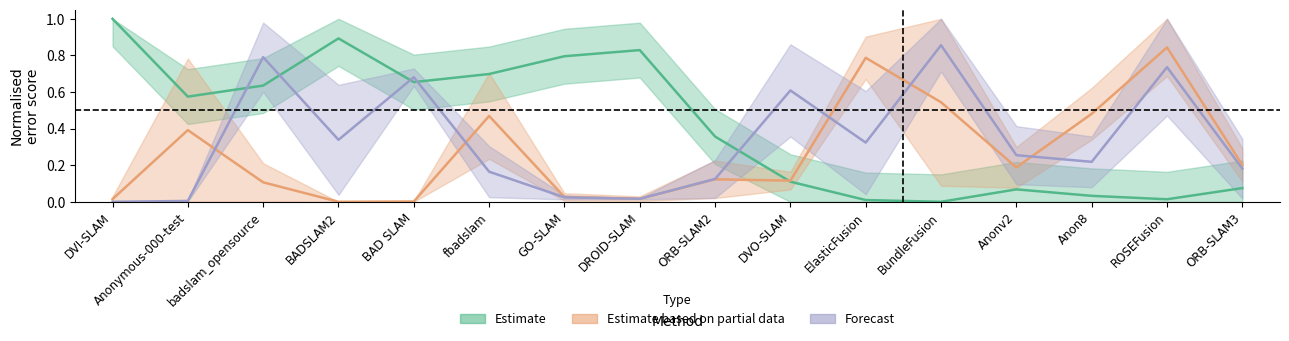

Where is the first local maximum for Estimate?

BADSLAM2